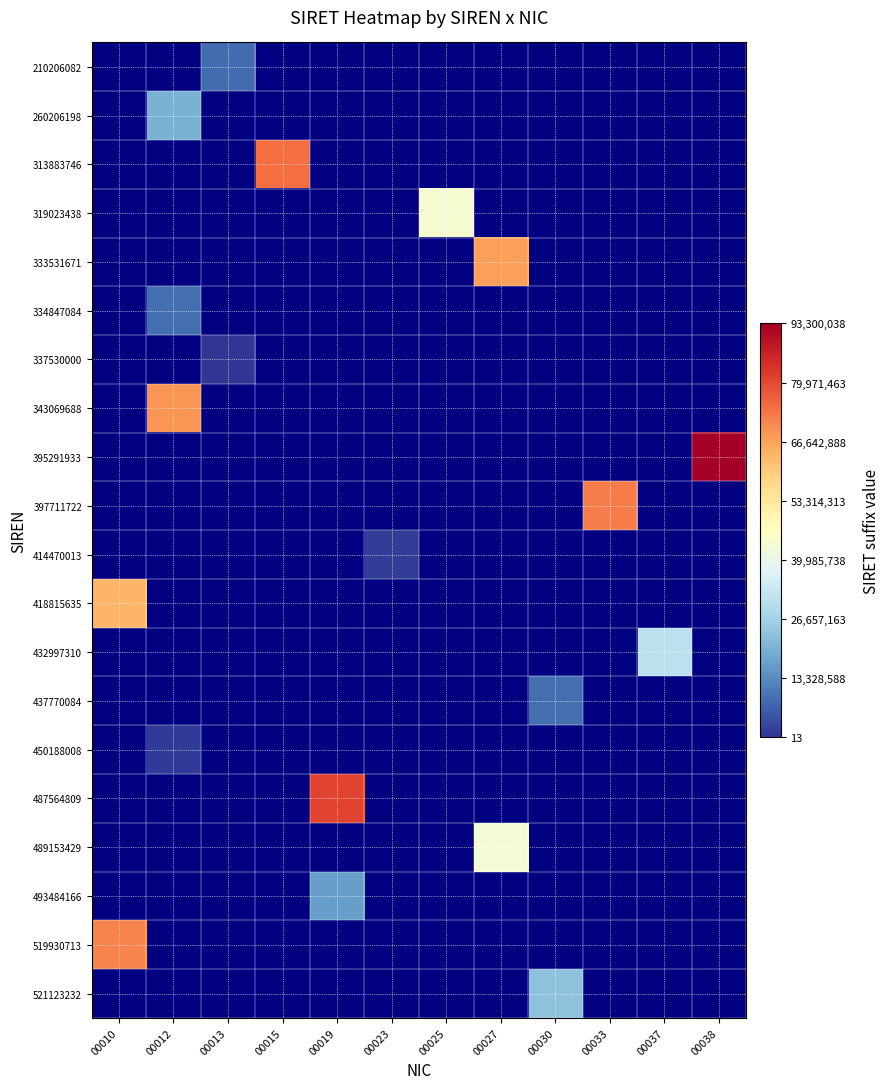

Between 00013 and 00027, which is larger?

00013